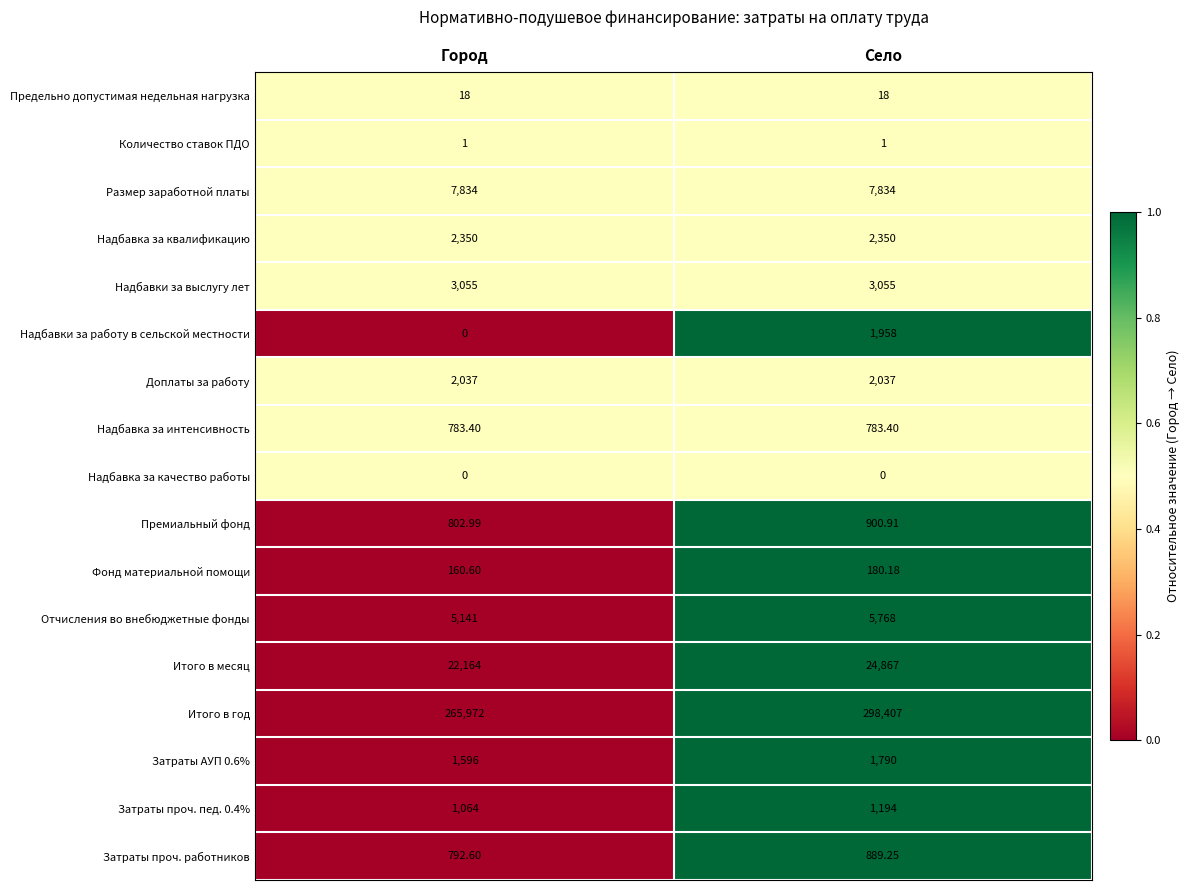

At how many categories does at least one series exceed 0?

2